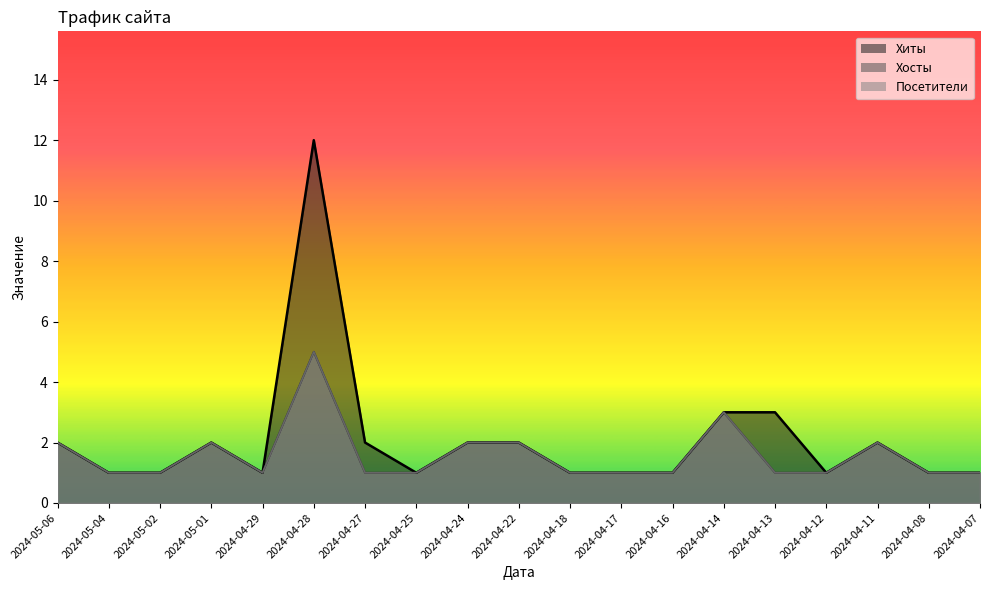

The value of Хиты at 2024-04-08 is 2. True or false?

False